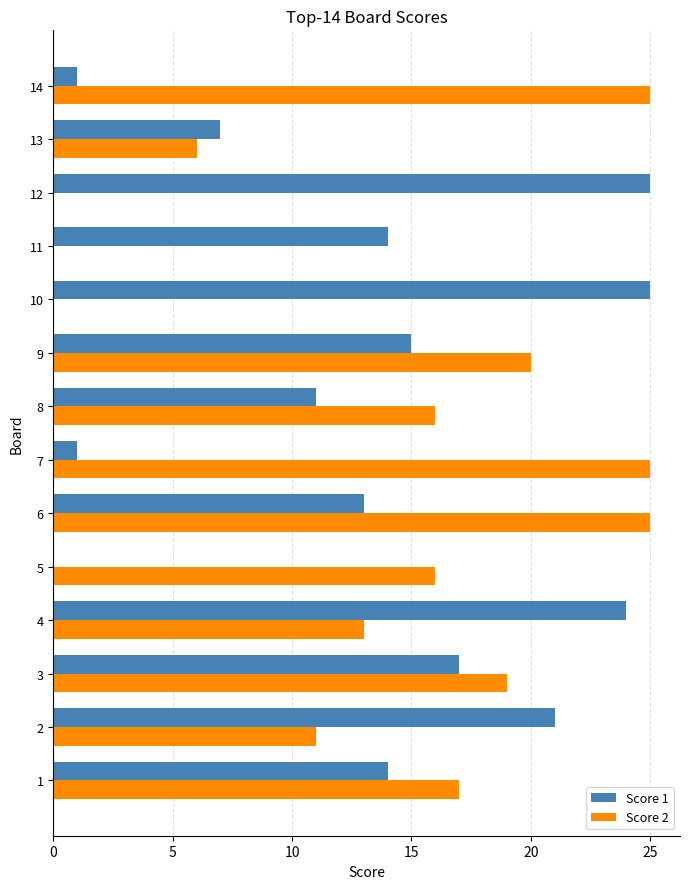

What is the sum of the Score 2 values at 8 and 5?

32